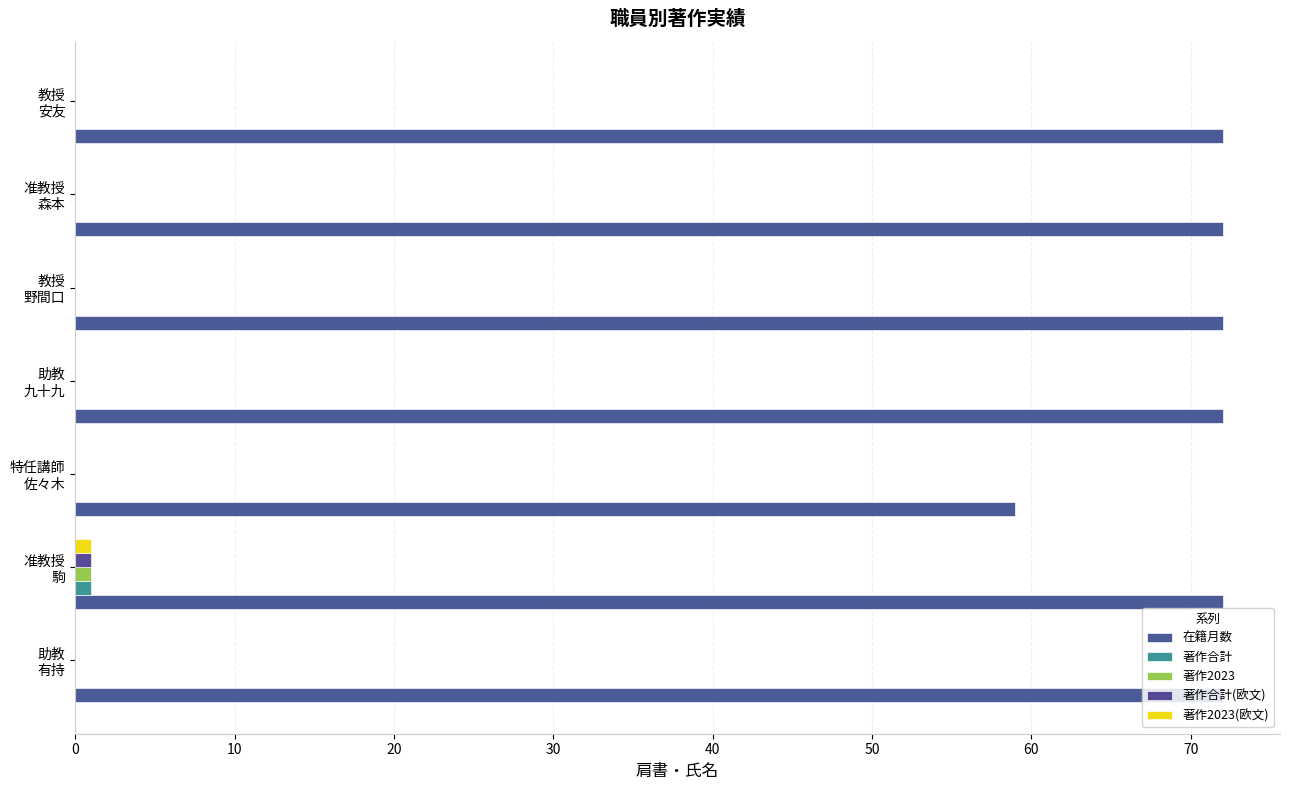

Count the number of data series in this chart.

5